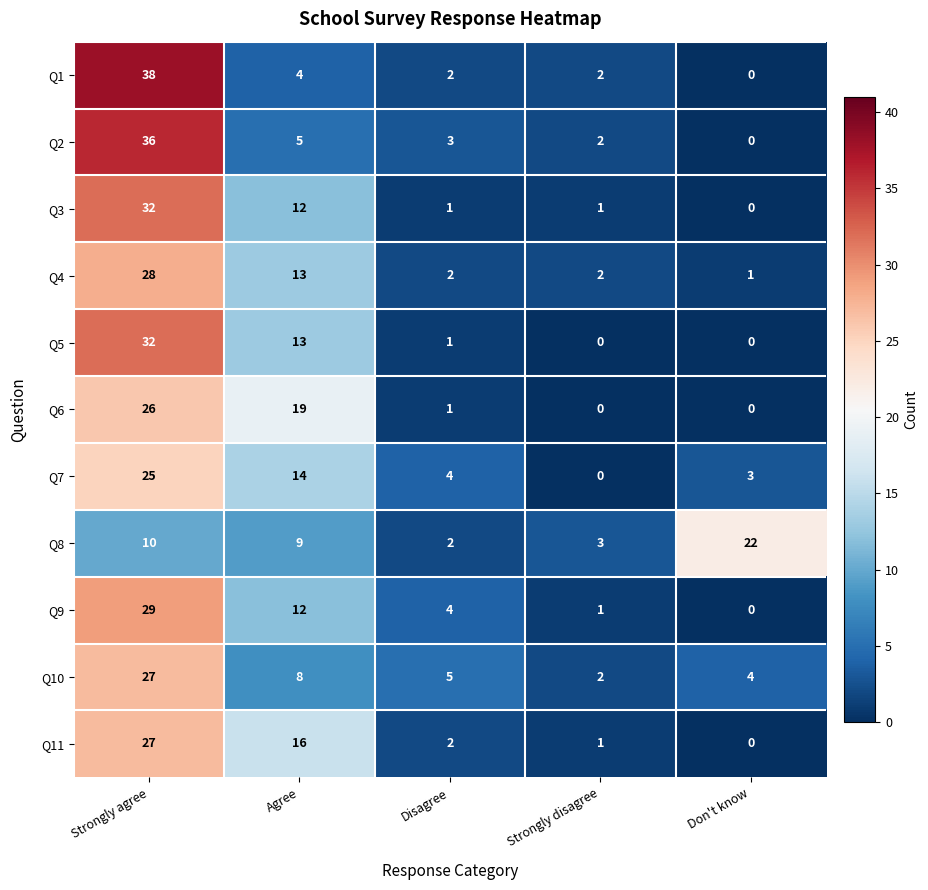

What is the difference between the maximum and minimum values in the Q6 series?

26